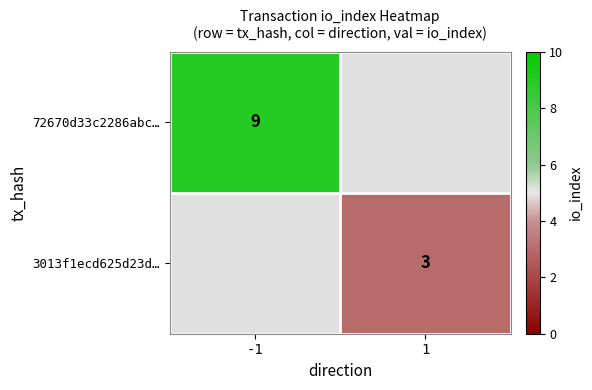

Is the value of 3013f1ecd625d23d… at 1 greater than the value of 72670d33c2286abc… at -1?

No